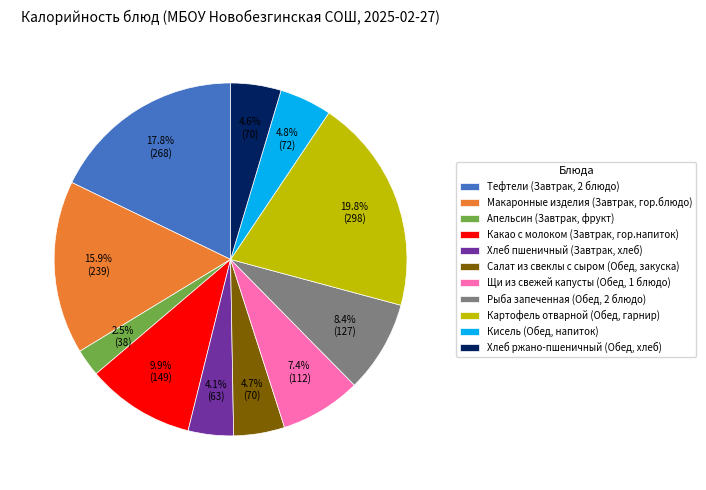

How many slices are in this pie chart?

11